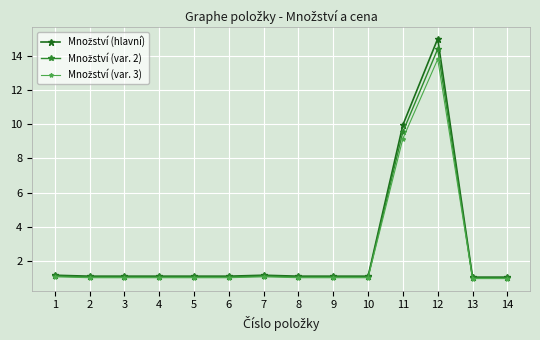

At which category is the sum across all series the highest?

12